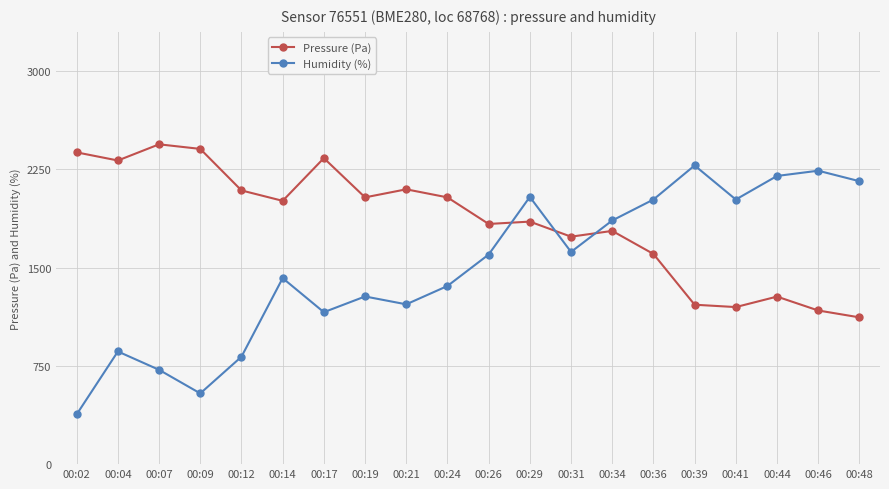

How many times do Pressure (Pa) and Humidity (%) cross each other?

3